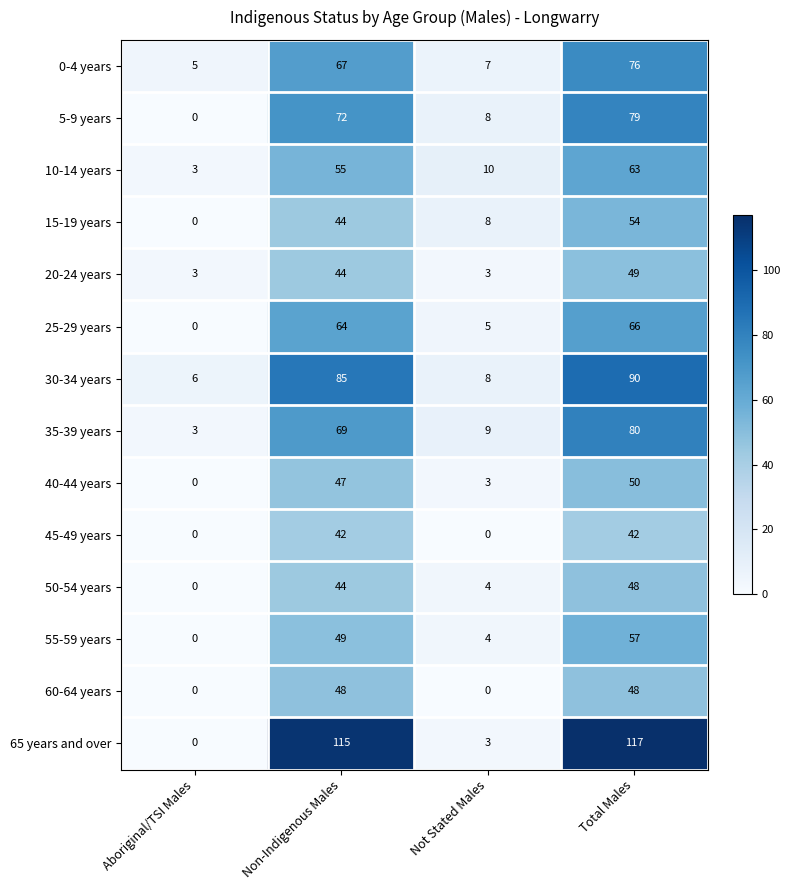

The value of 0-4 years at Total Males is 76. True or false?

True